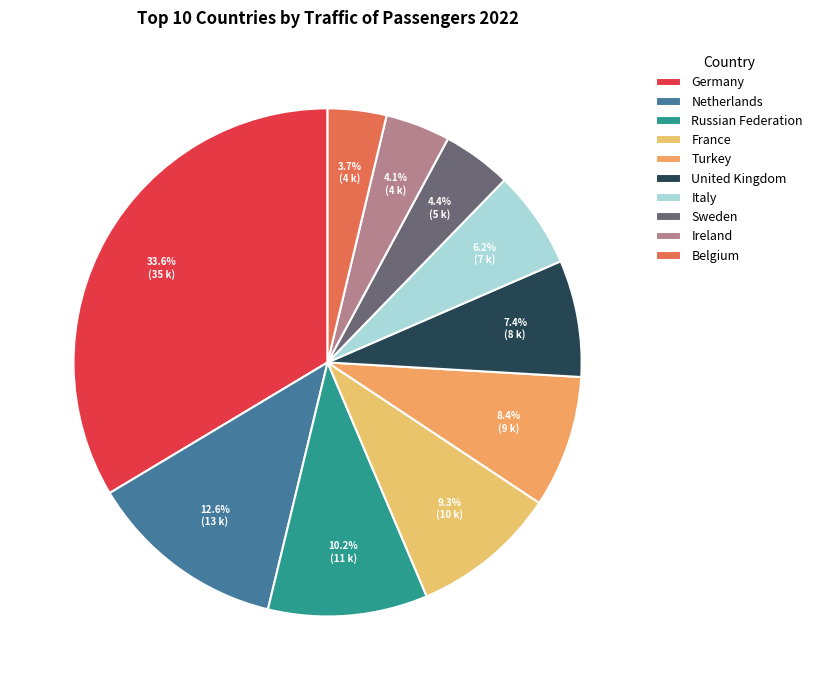

To the nearest percent, what is the difference between the largest and smallest slice percentages?

30%